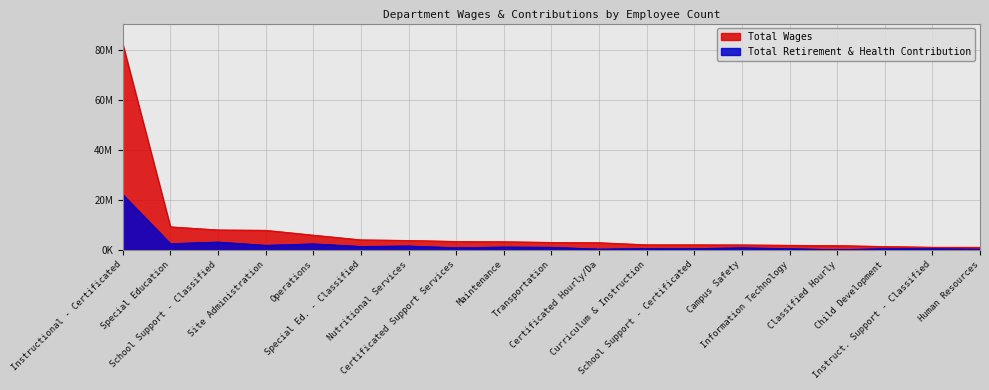

Which series has the widest spread of values?

Total Wages